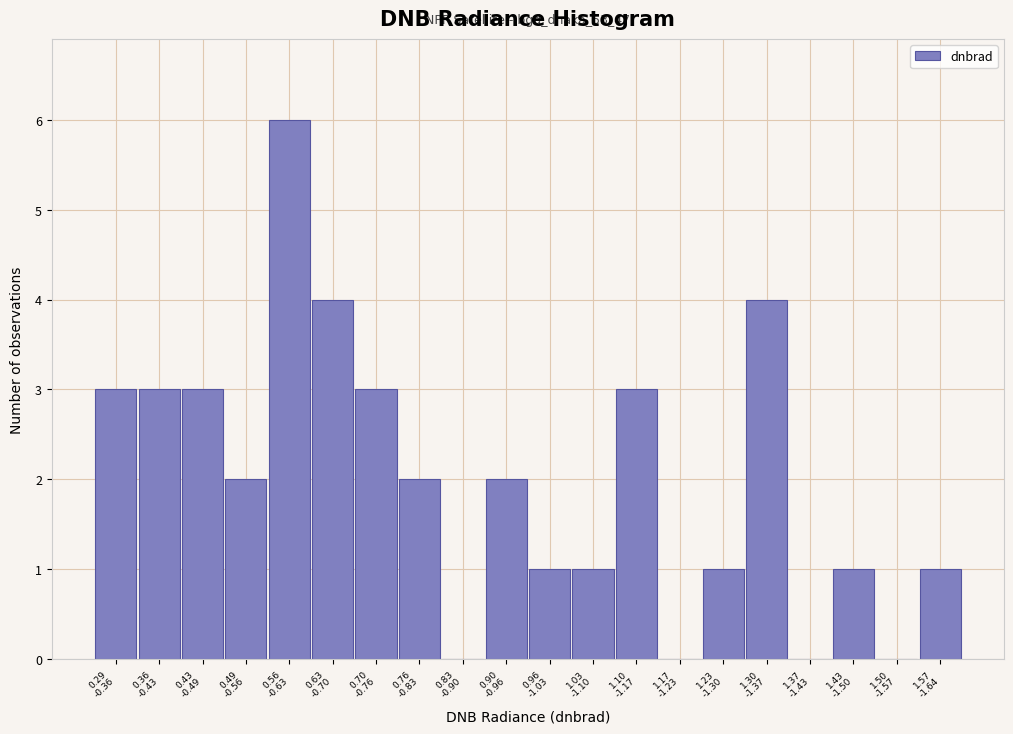

What is the sum of all values?

40